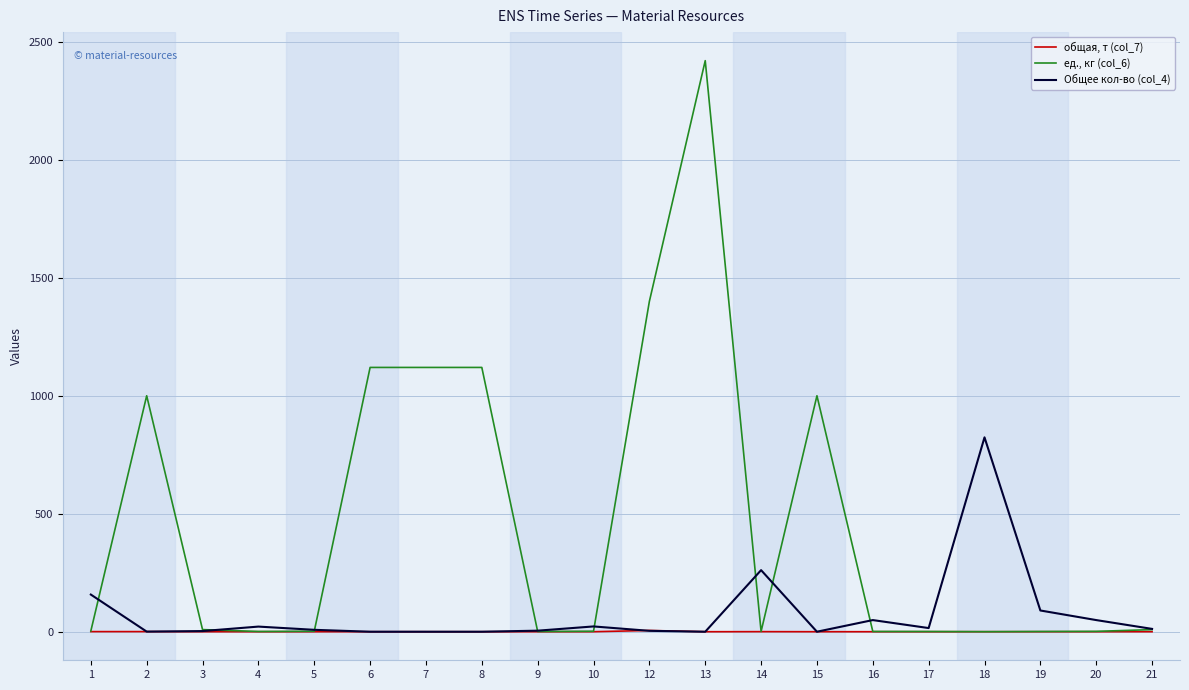

What is the spread (max minus min) of values at 20?

49.3